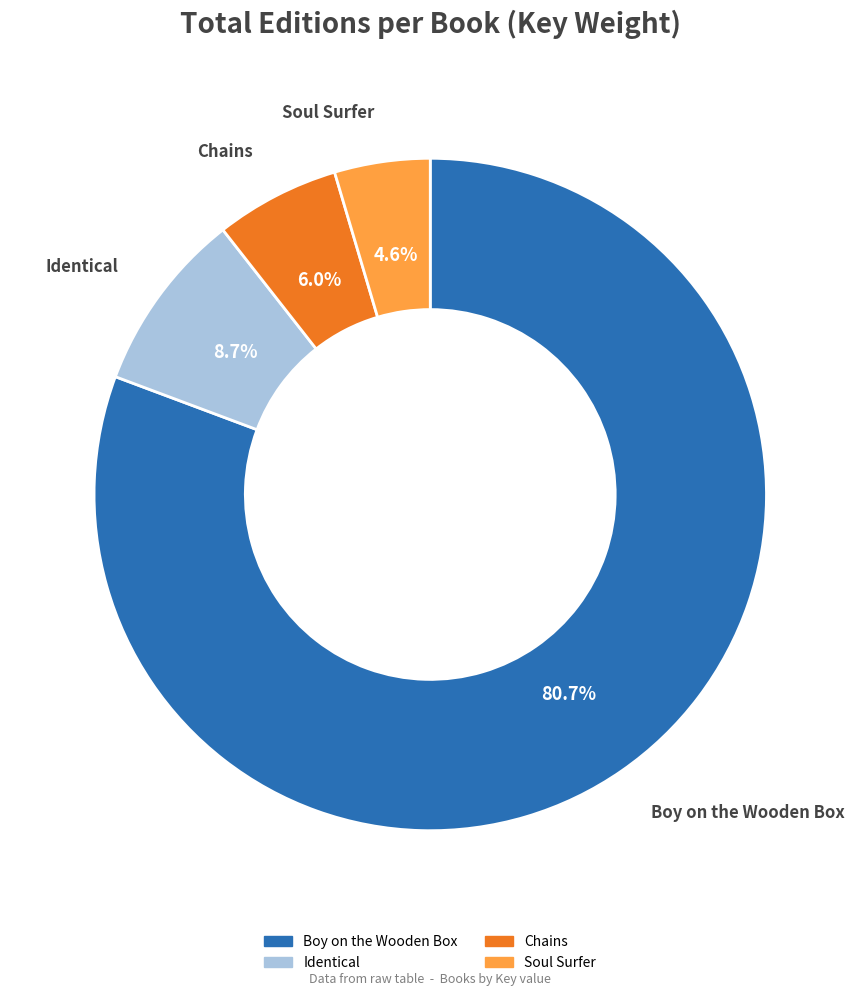

How many segments does this pie chart have?

4